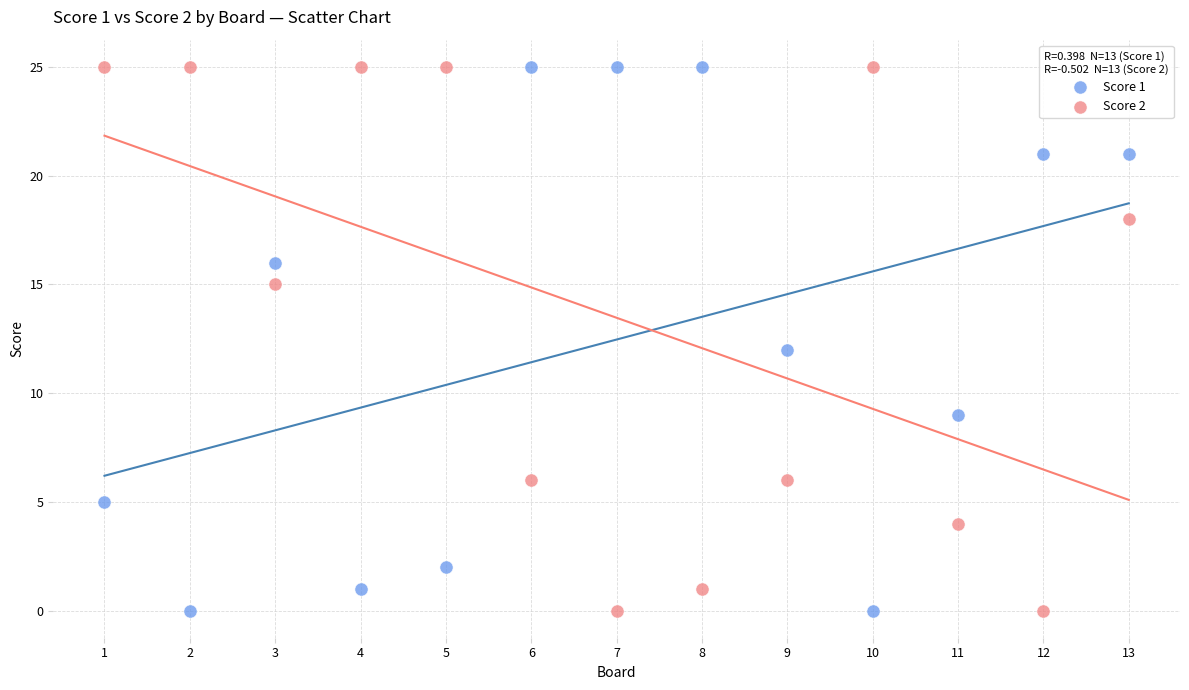

Across all data points, what is the range of X values (max minus min)?

12